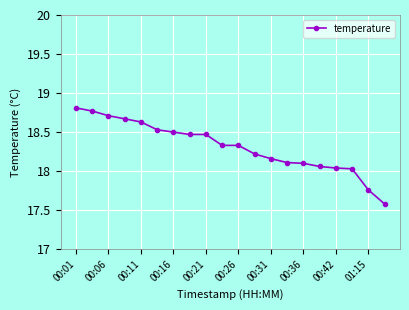

What is the value of the 10th point from the left?

18.3